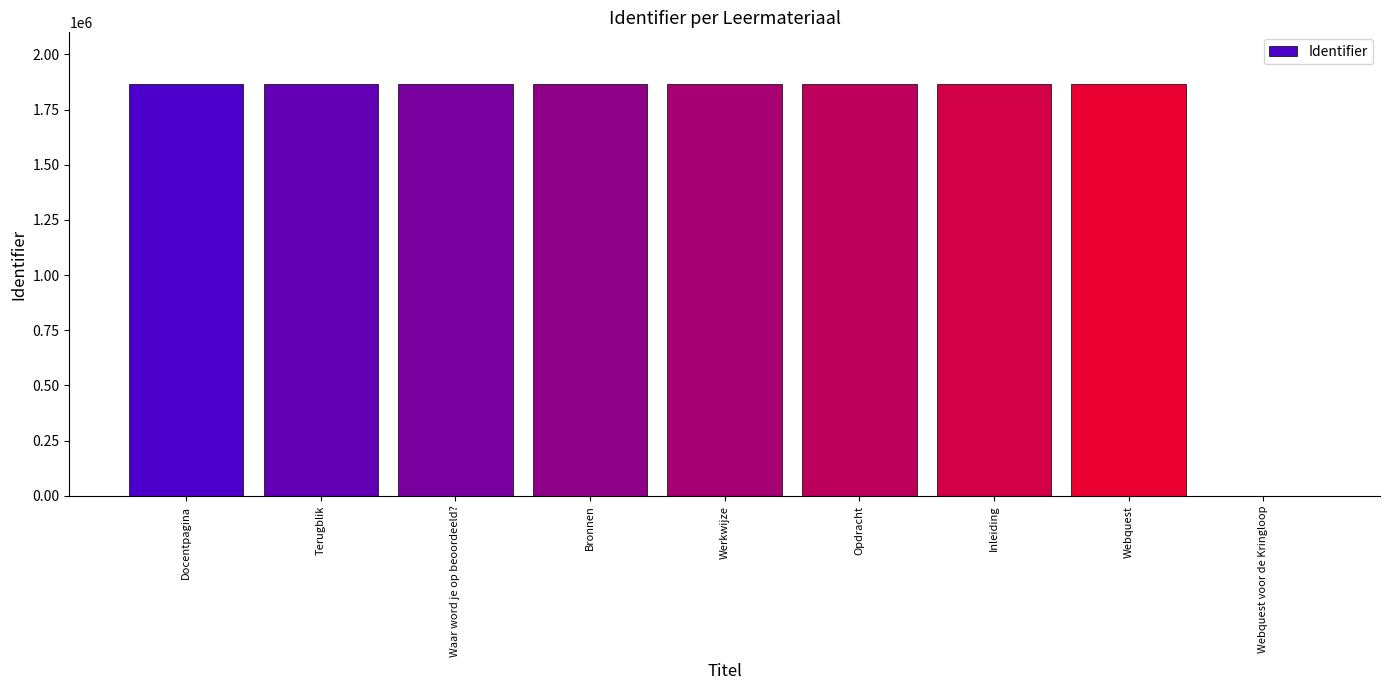

What is the sum of the values at Werkwijze and Docentpagina?

3727636